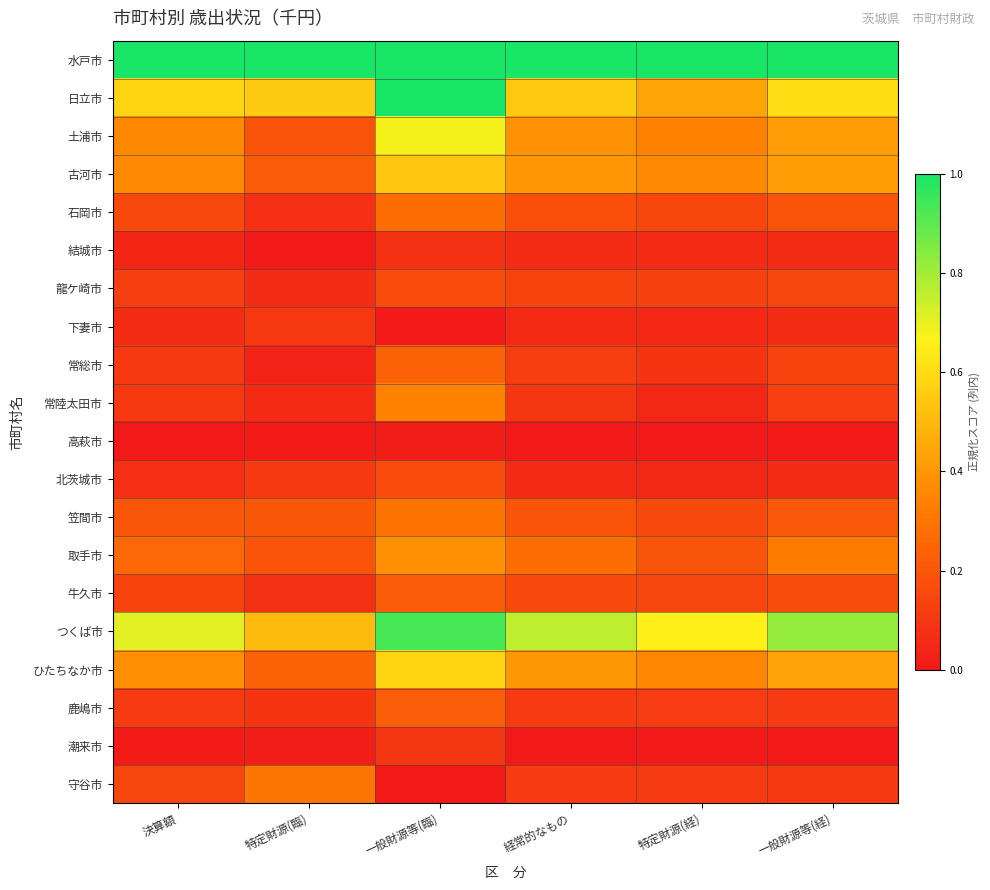

Which has a higher value, 一般財源等(経) or 決算額?

一般財源等(経)